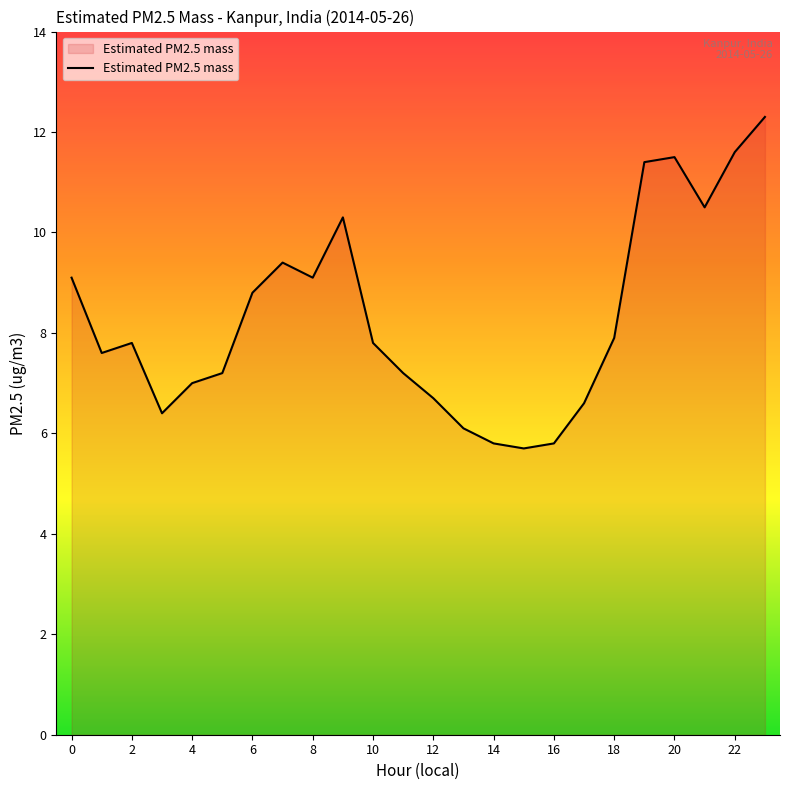

What is the difference between the maximum and second lowest values?

6.5